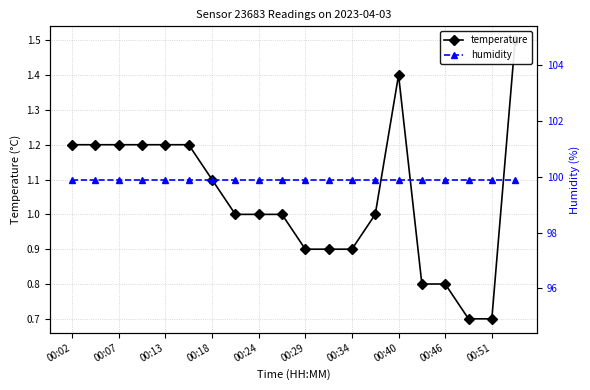

What is the label of the 1st point from the left?

00:02